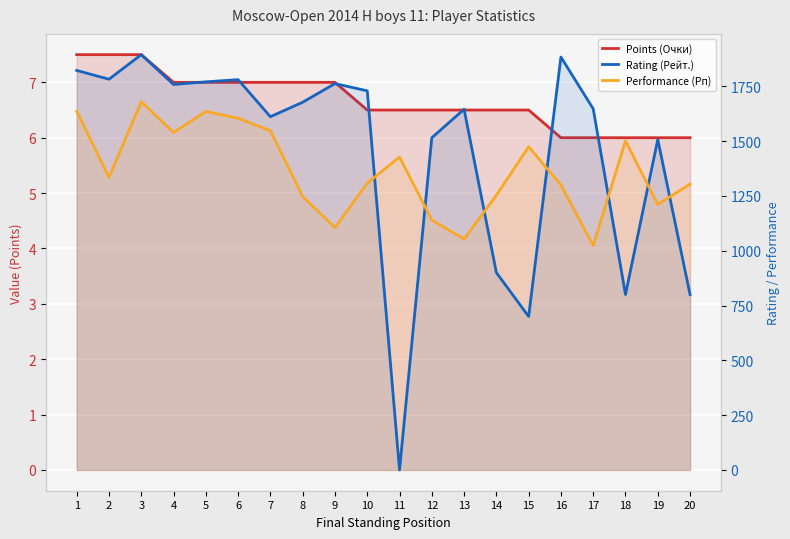

Which category has the lowest value in the Performance (Рп) series?

17